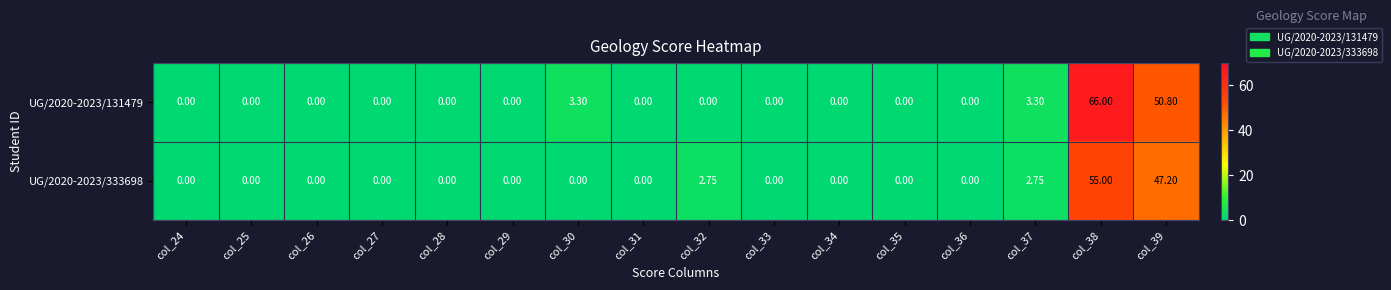

At which category is the sum across all series the highest?

col_38